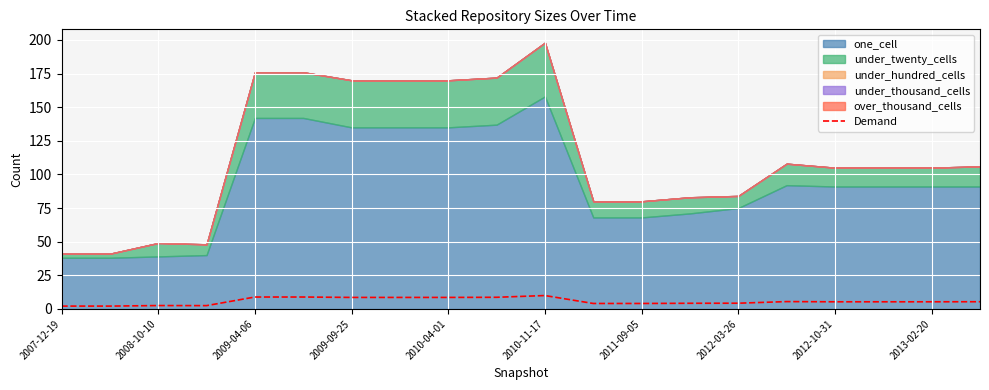

Reading left to right, extract all data points from this chart.

2.1	2.1	2.5	2.4	8.8	8.8	8.5	8.5	8.5	8.6	9.9	4.0	4.0	4.2	4.2	5.4	5.2	5.2	5.2	5.3